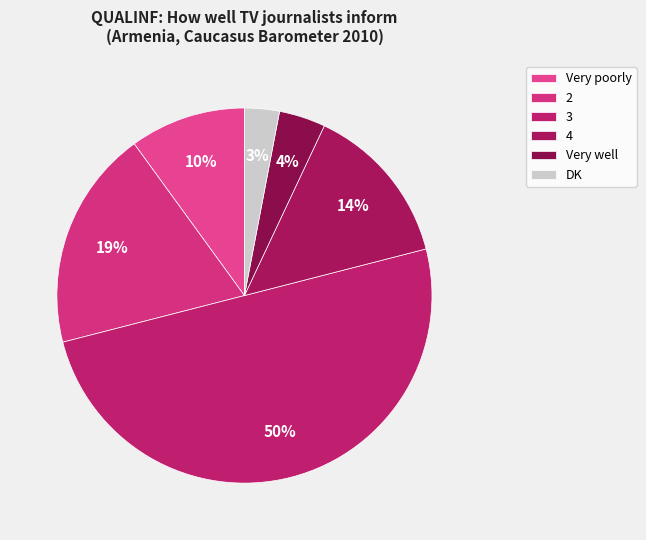

Does DK account for over 50% of the chart?

No